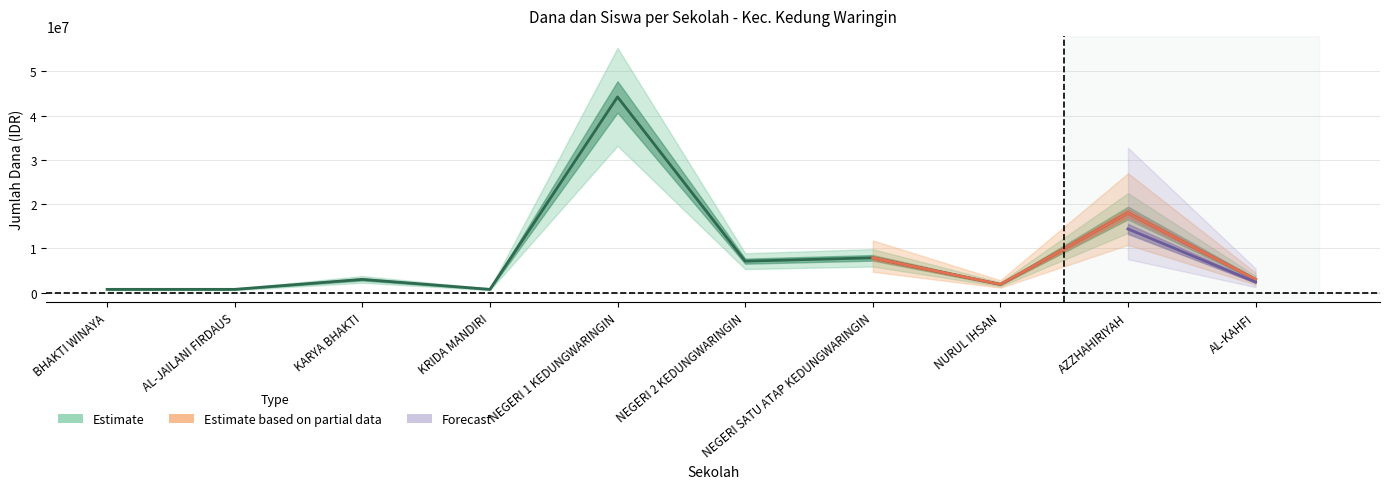

What is the value of the Pemberian (Dana) point at the 9th from the left?

18000000